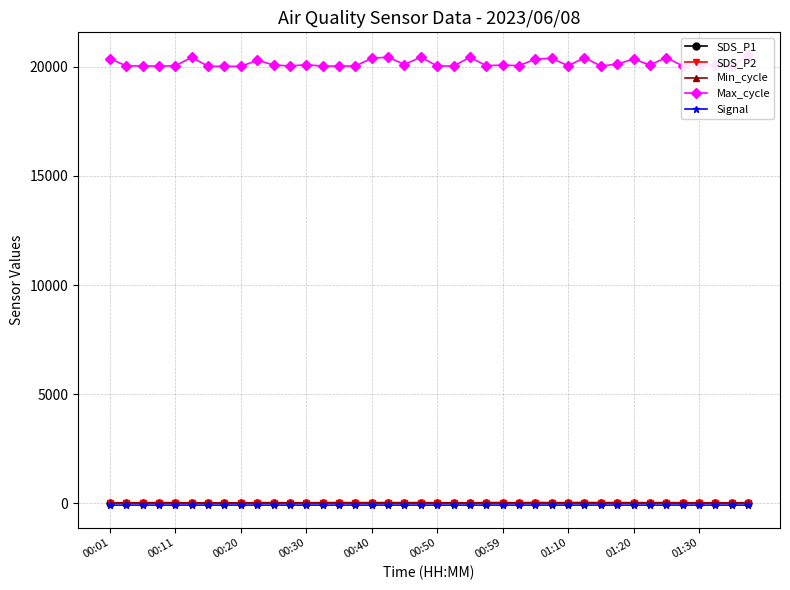

What is the difference between the highest and lowest values at 39?

20622.0